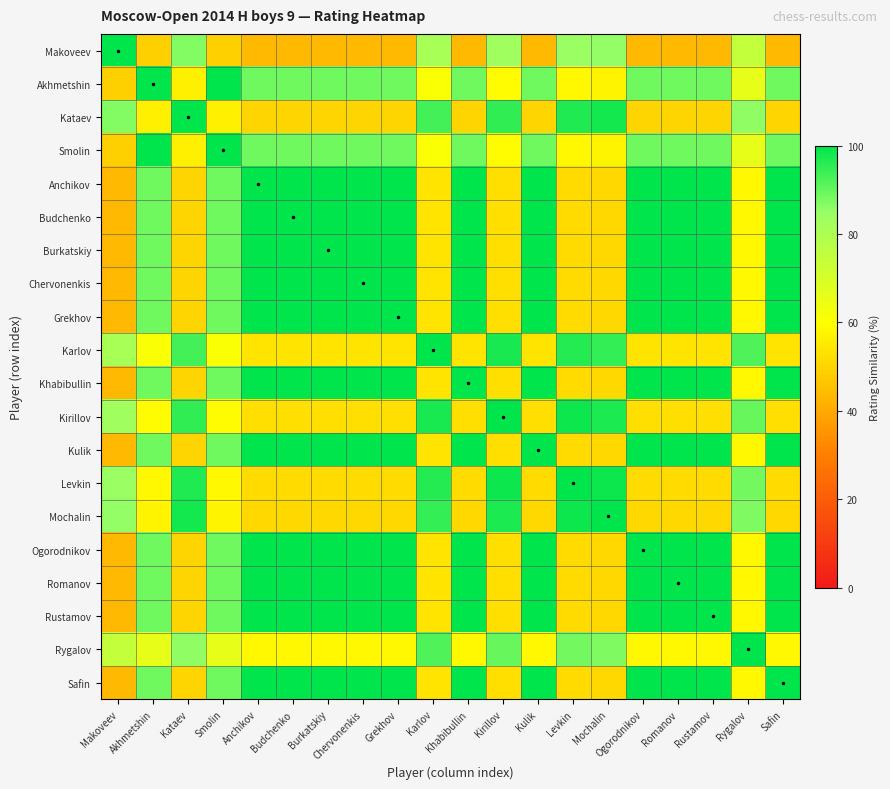

Which category has the lowest value across all series?

Anchikov